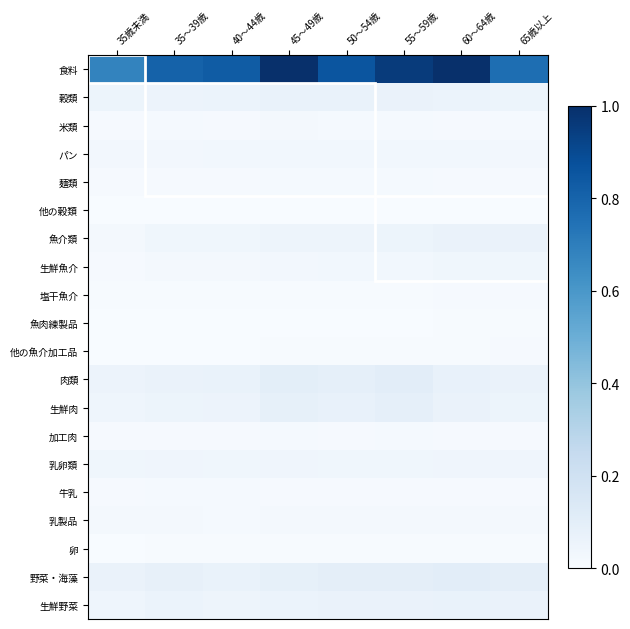

What is the difference between the highest and lowest values at 35～39歳?

0.8